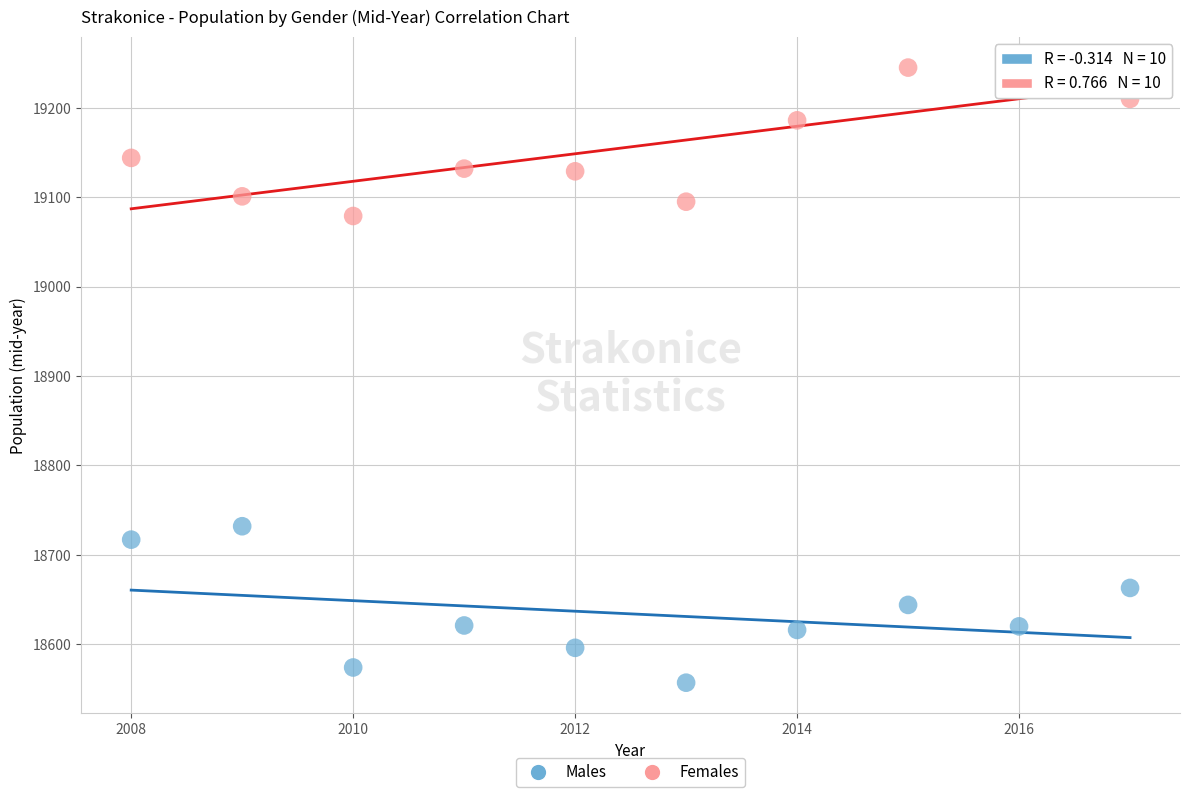

Which series contains the highest Y value?

Females